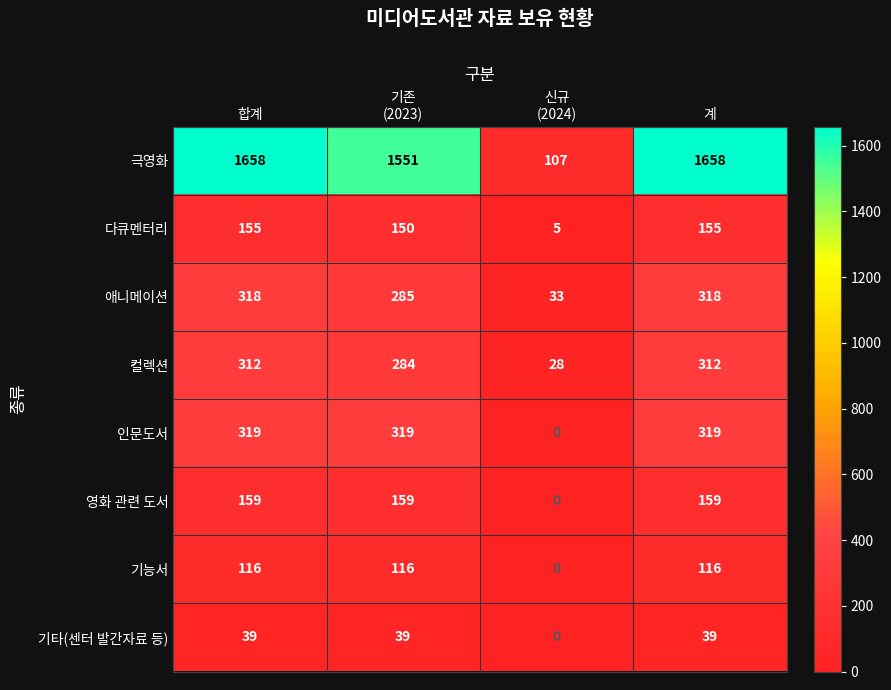

What is the difference between the maximum and minimum values in the 컬렉션 series?

284